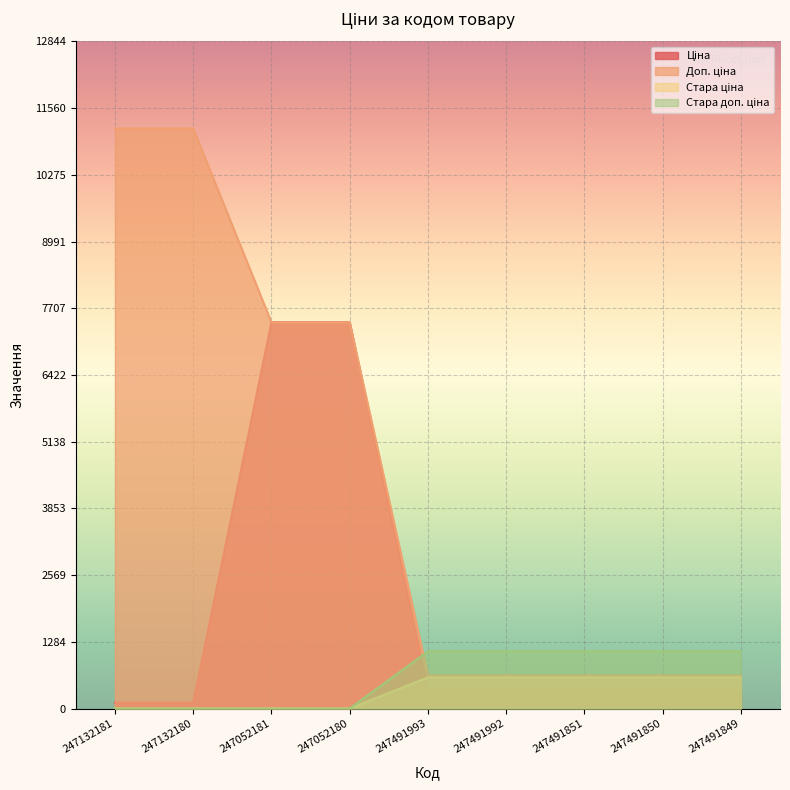

True or false: Ціна has more than 2 points higher than both neighbors.

False